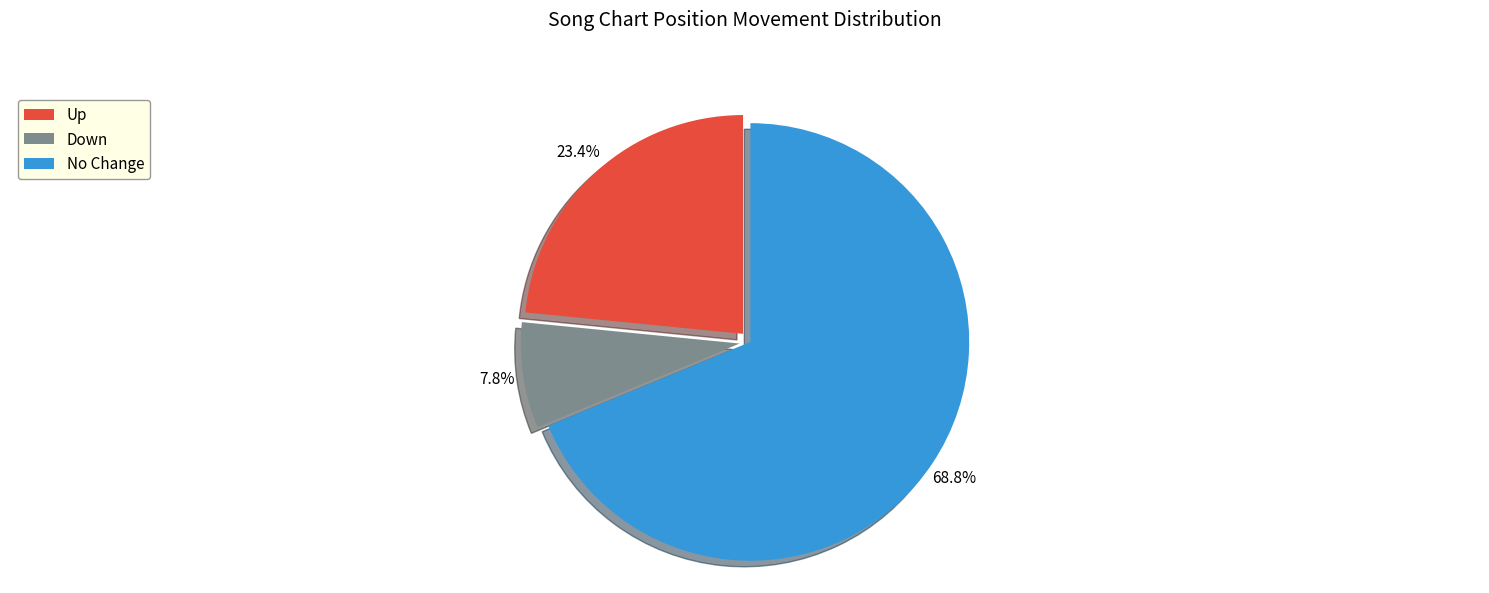

Which slice represents more than half of the pie?

No Change